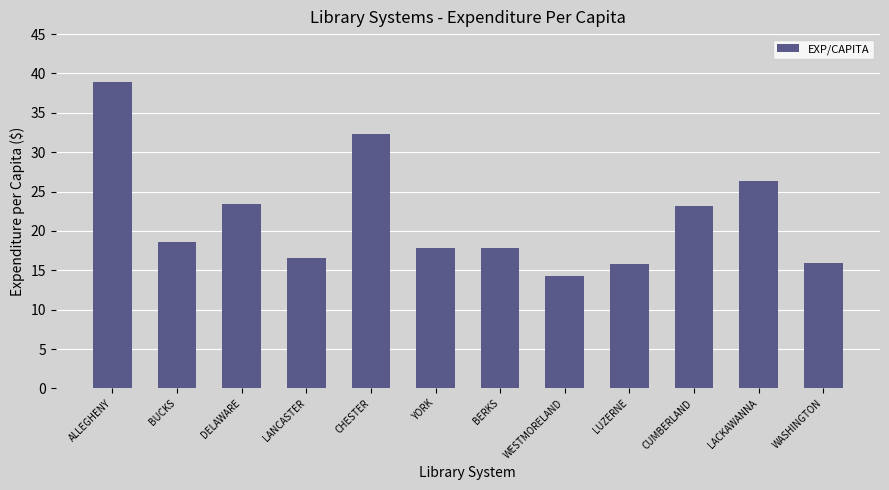

What is the difference between the values at WASHINGTON and ALLEGHENY?

23.1